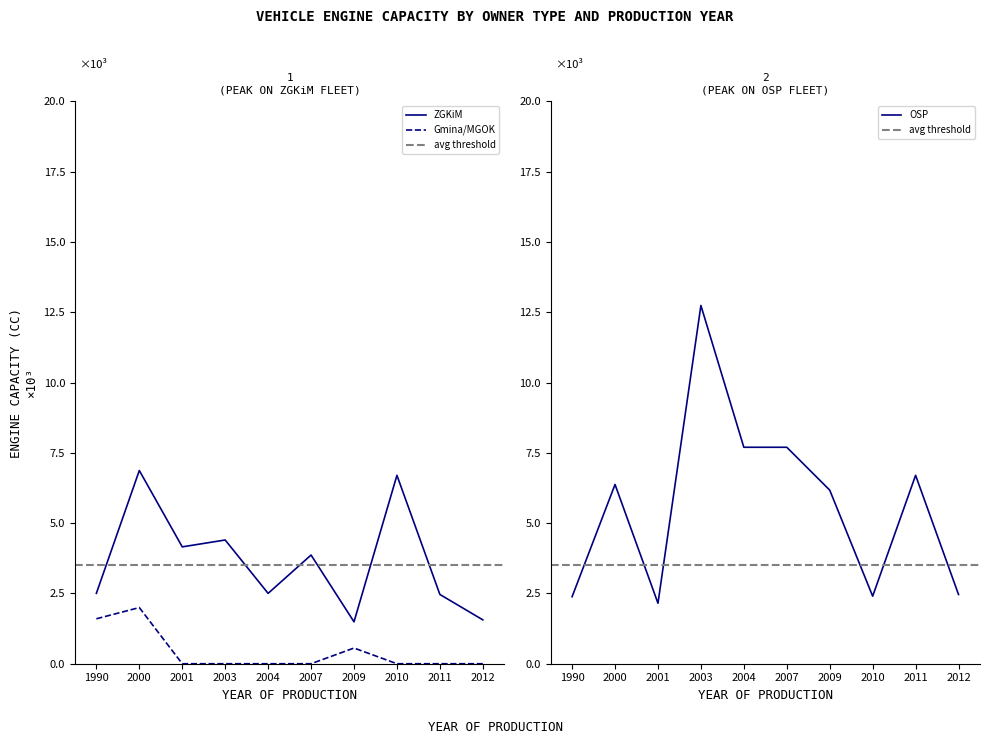

What is the average value of the ZGKiM series?

3651